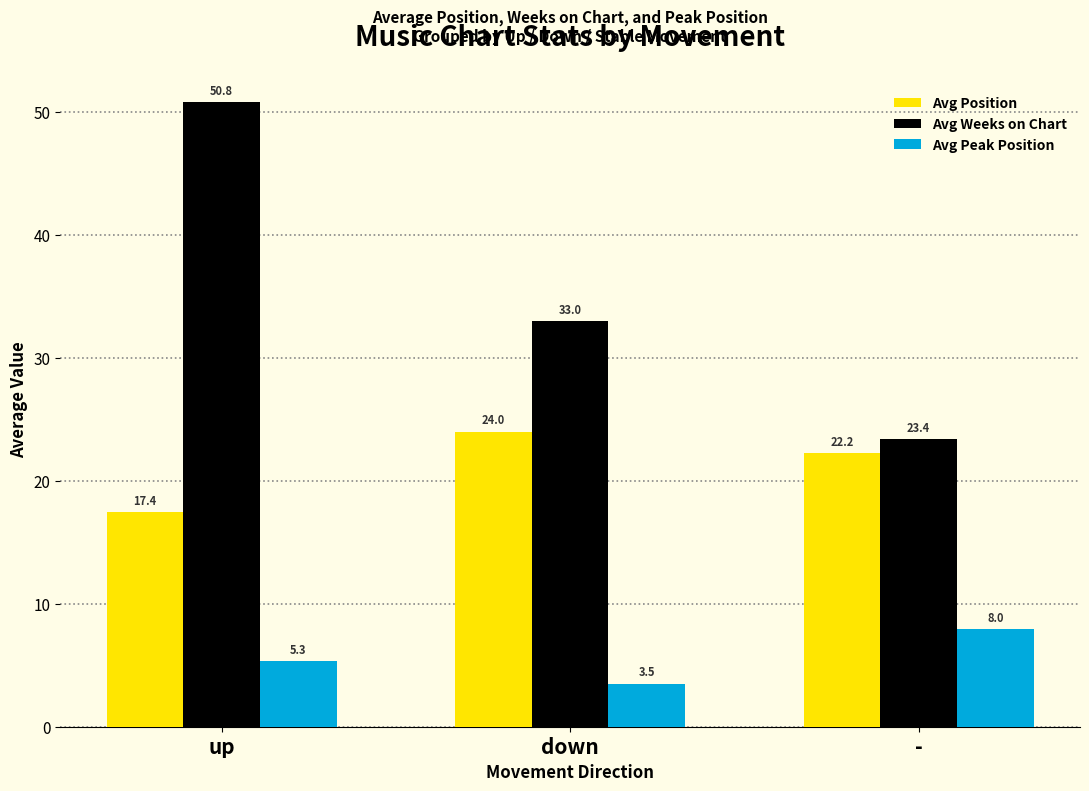

Rank the categories by Avg Position value from highest to lowest.

down, -, up